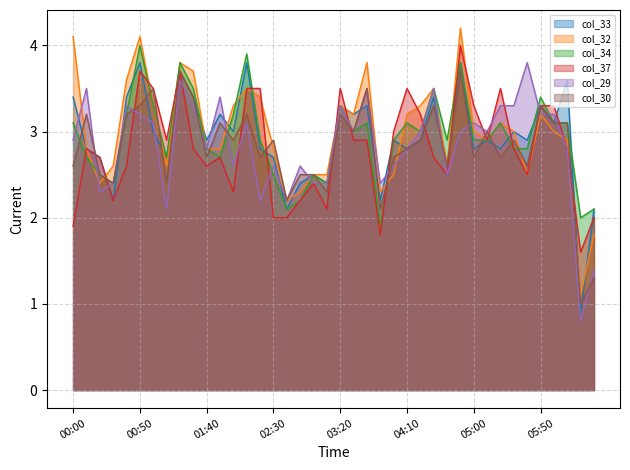

What are all the series names shown in the legend?

col_33, col_32, col_34, col_37, col_29, col_30